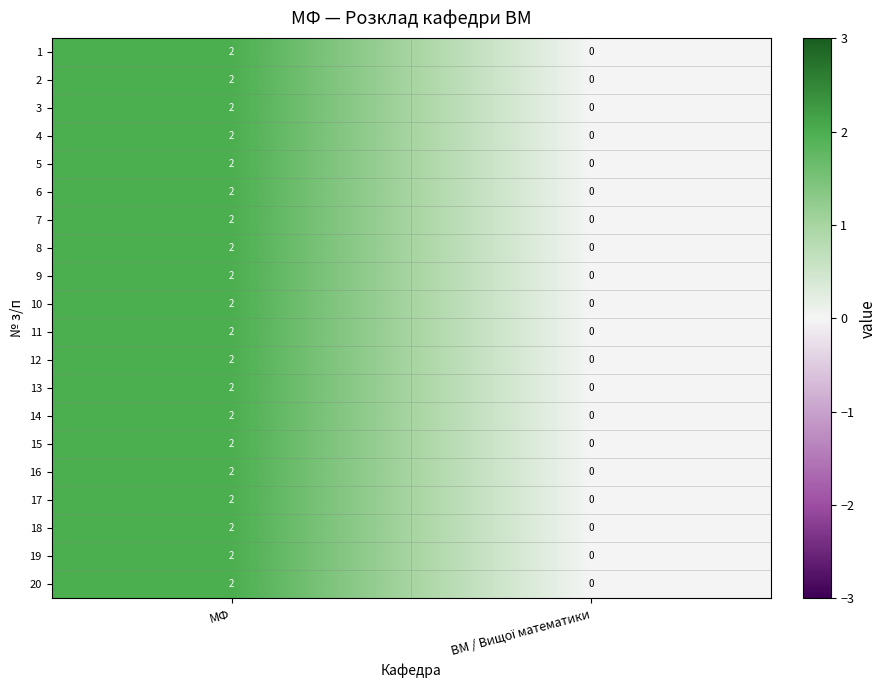

Is it true that 15 equals 3 at МФ?

False